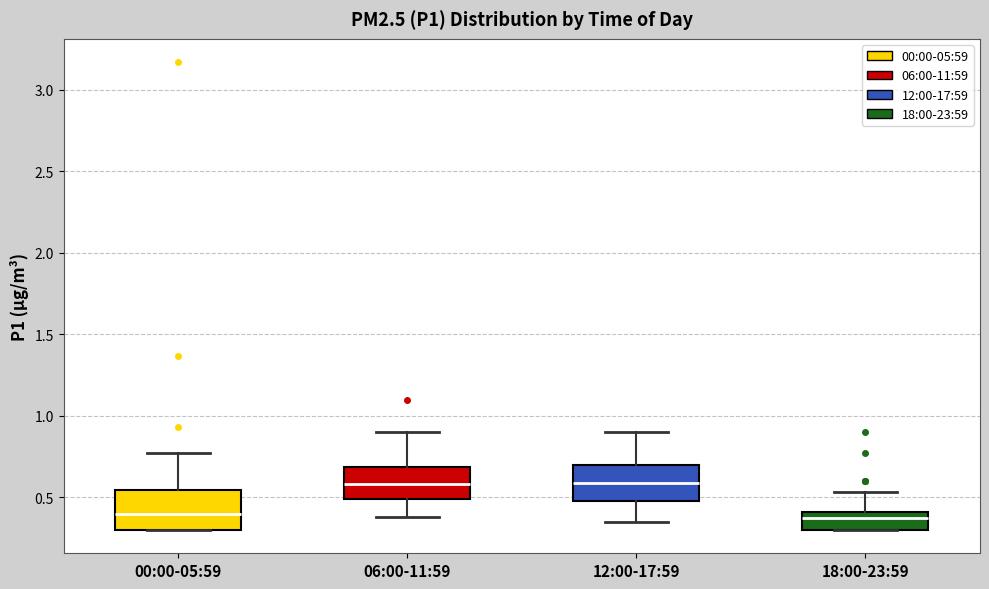

Reading left to right, read every box against the y-axis: the position of its median line, the range the box covers, and the ends of its whiskers. The values are not printed on the chart, so give them approximately, as read against the axis.

00:00-05:59: median 0.40, box 0.30 to 0.55, whiskers 0.30 to 0.75
06:00-11:59: median 0.60, box 0.50 to 0.70, whiskers 0.40 to 0.90
12:00-17:59: median 0.60, box 0.50 to 0.70, whiskers 0.35 to 0.90
18:00-23:59: median 0.35, box 0.30 to 0.40, whiskers 0.30 to 0.55